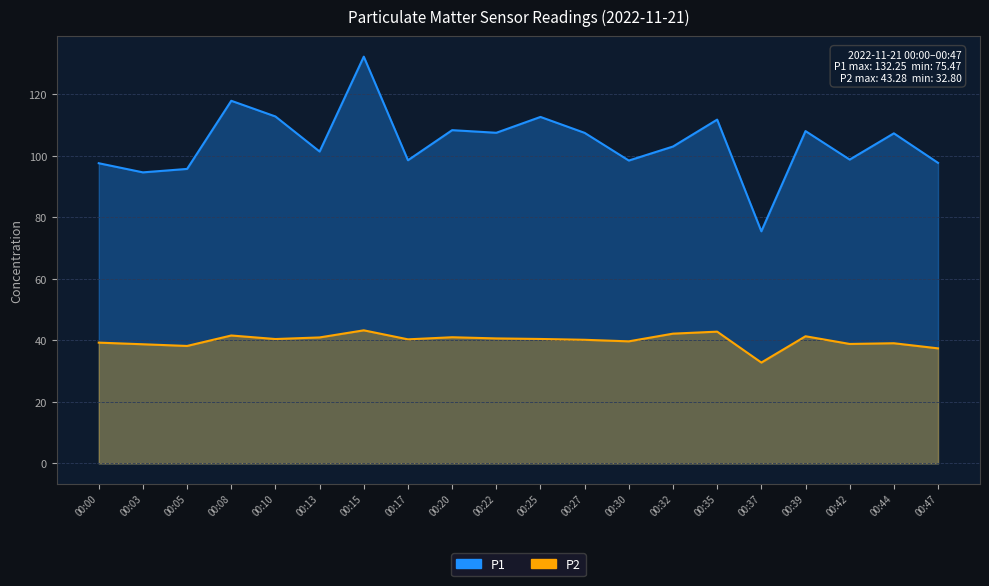

True or false: P2 and P1 cross at least once.

False